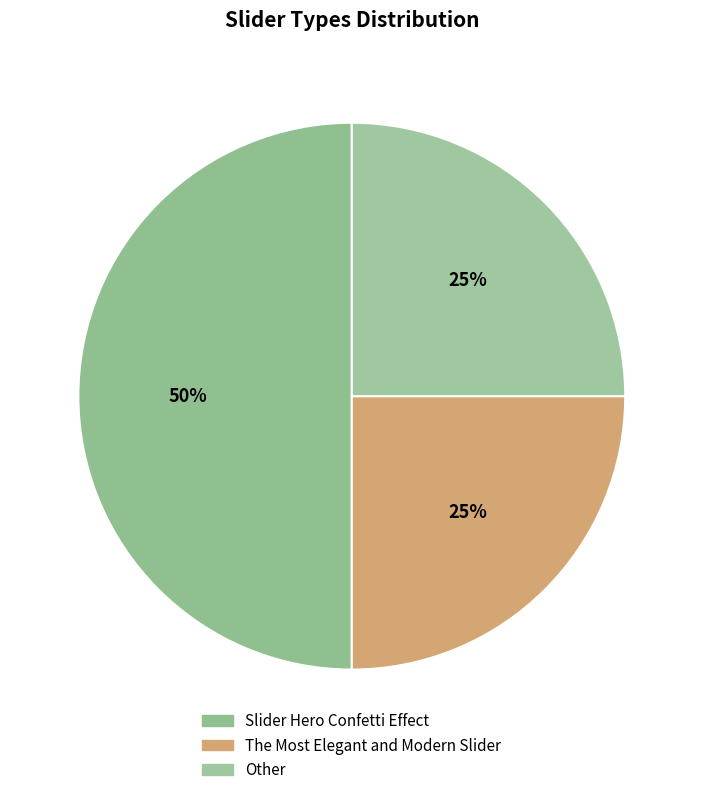

How many segments does this pie chart have?

3